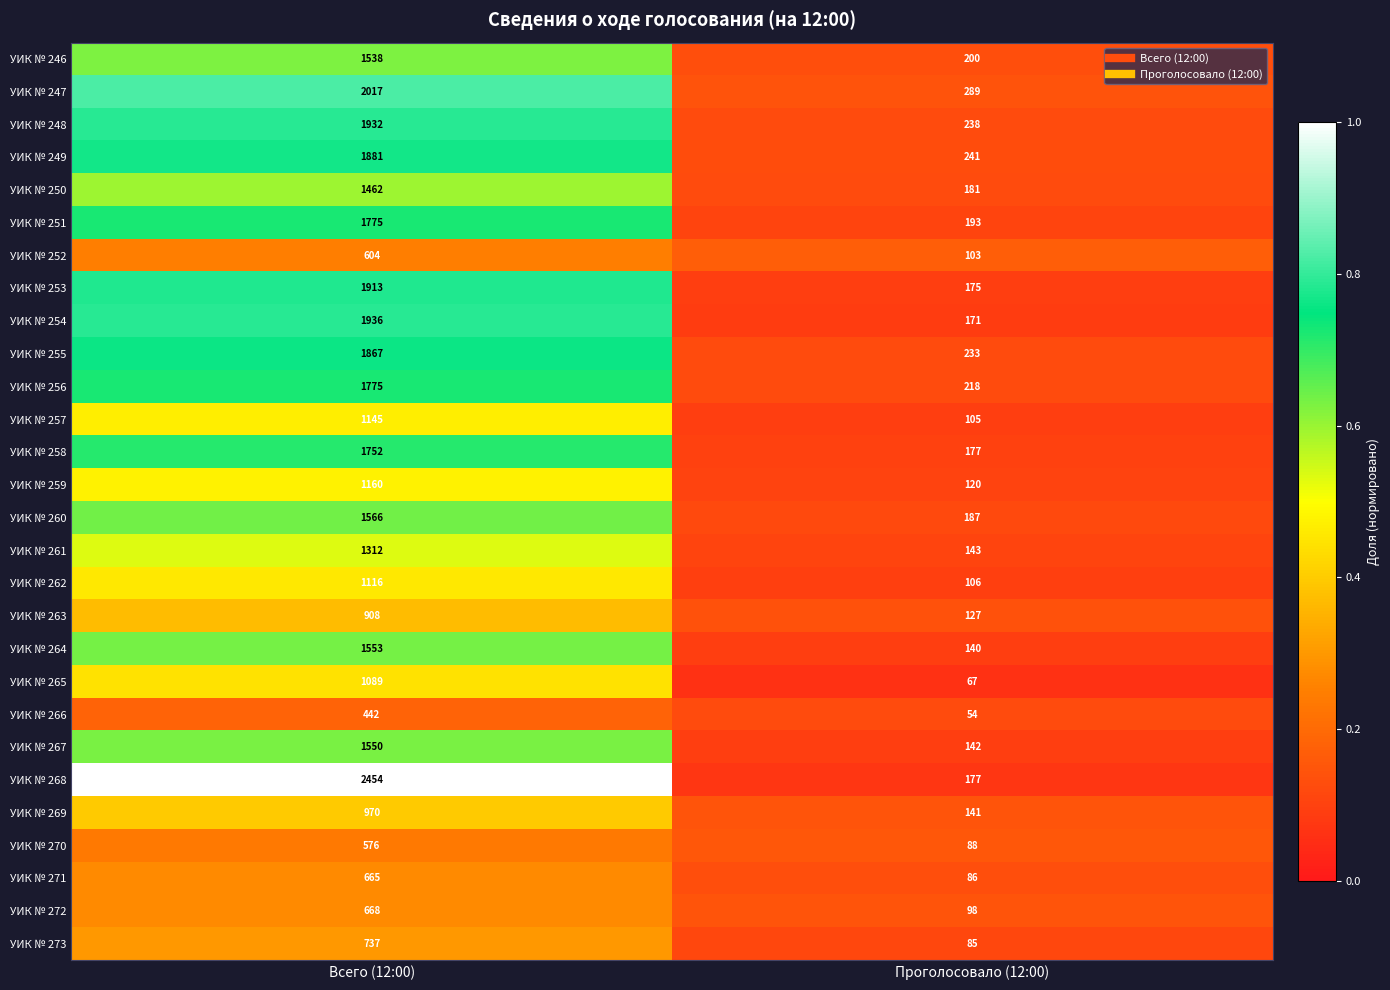

Is it true that УИК № 272 equals 668 at Всего (12:00)?

True